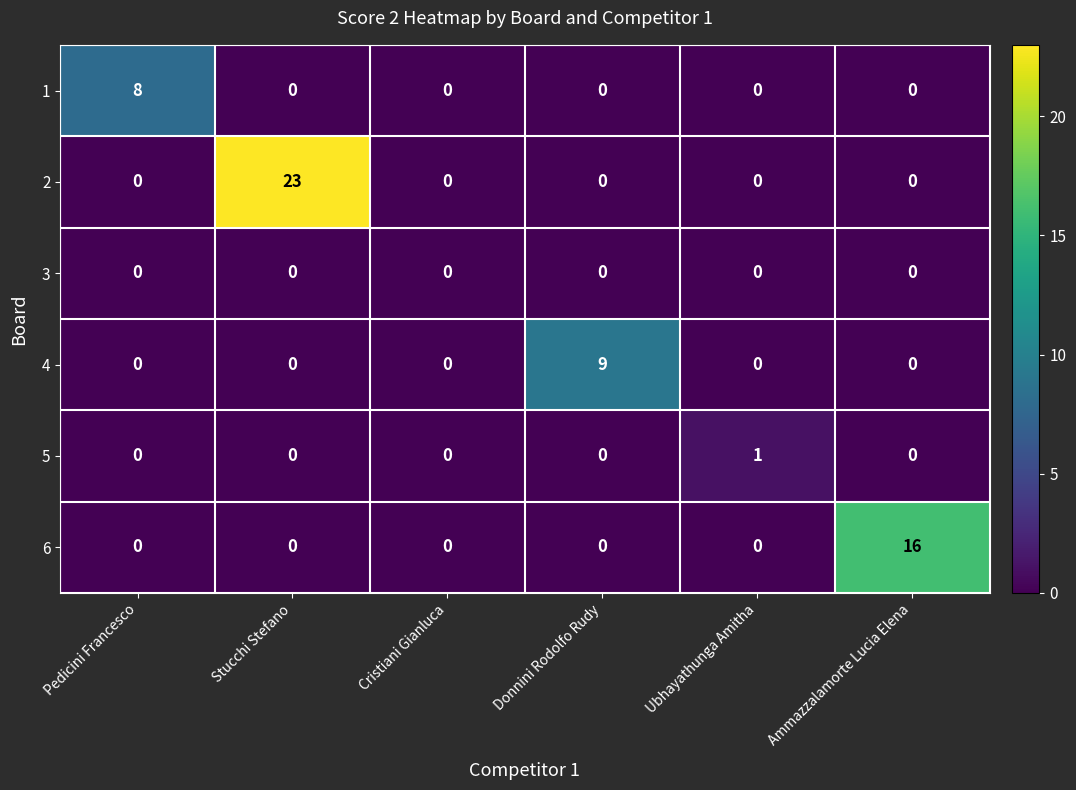

Count the number of categories in the chart.

6